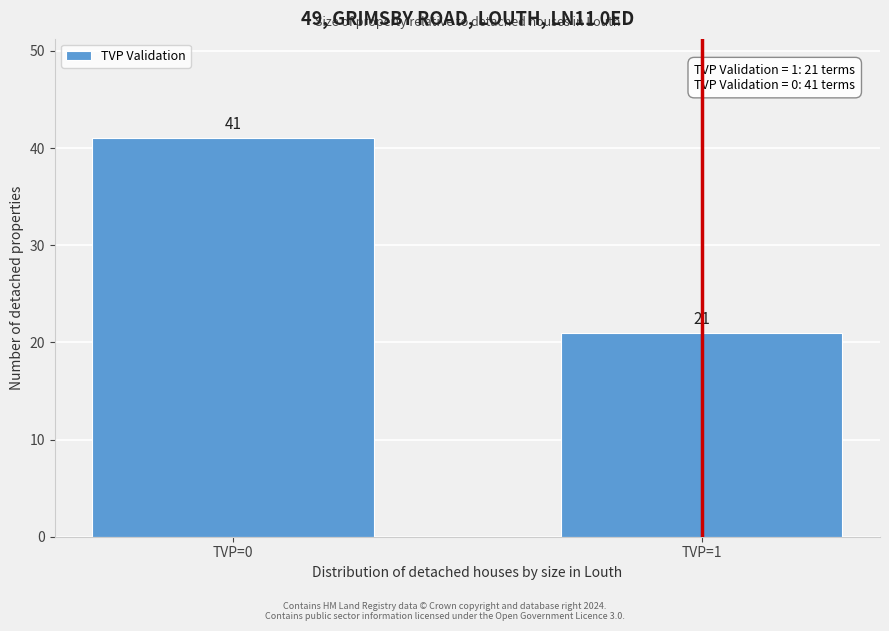

Reading left to right, transcribe all the data shown in this chart.

41	21